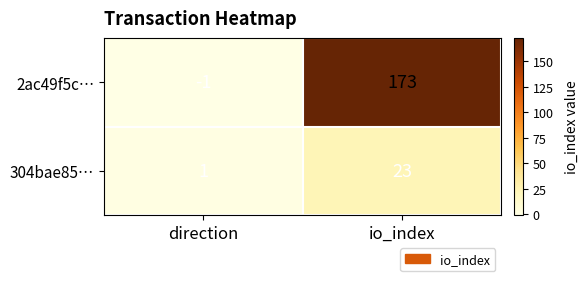

Read the 304bae85… value at io_index, to the nearest 10.

20